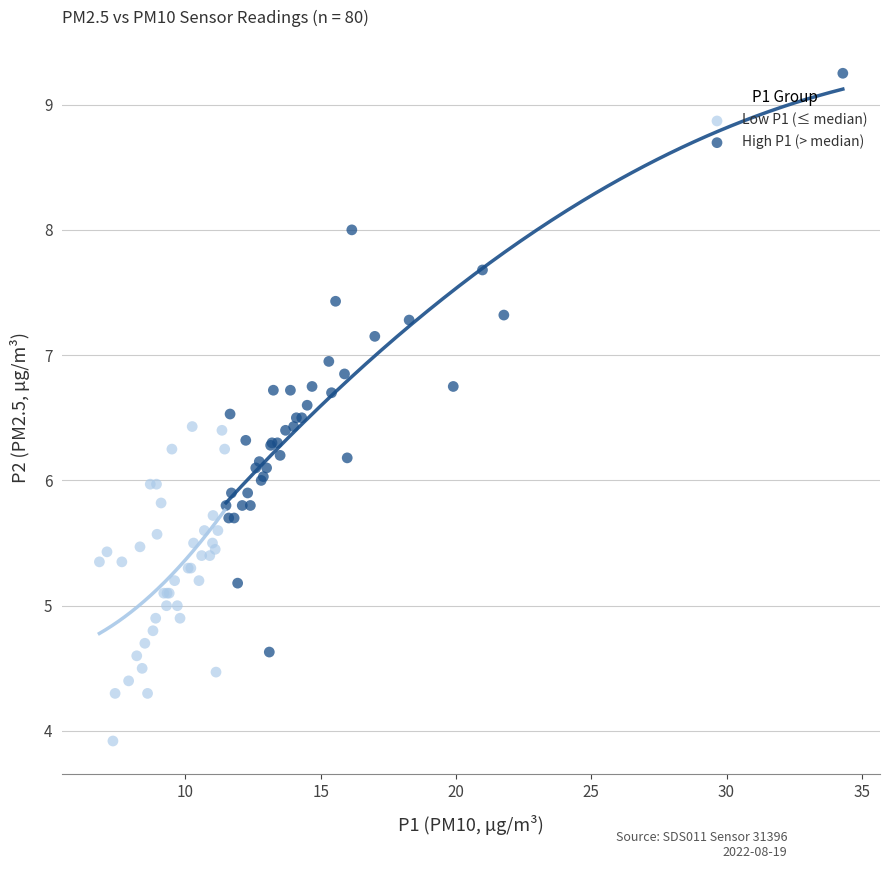

Which series has the largest Y range (max minus min)?

High P1 (> median)